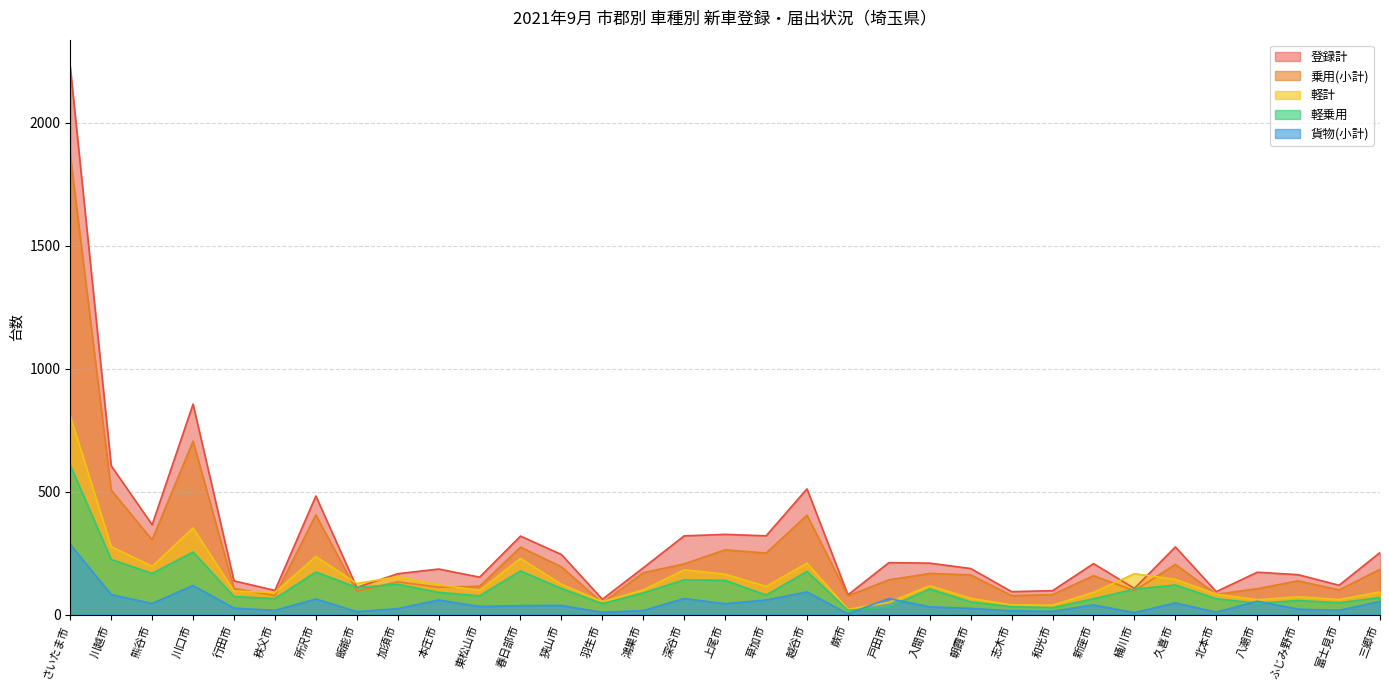

Where does the 登録計 series first go above 190?

さいたま市